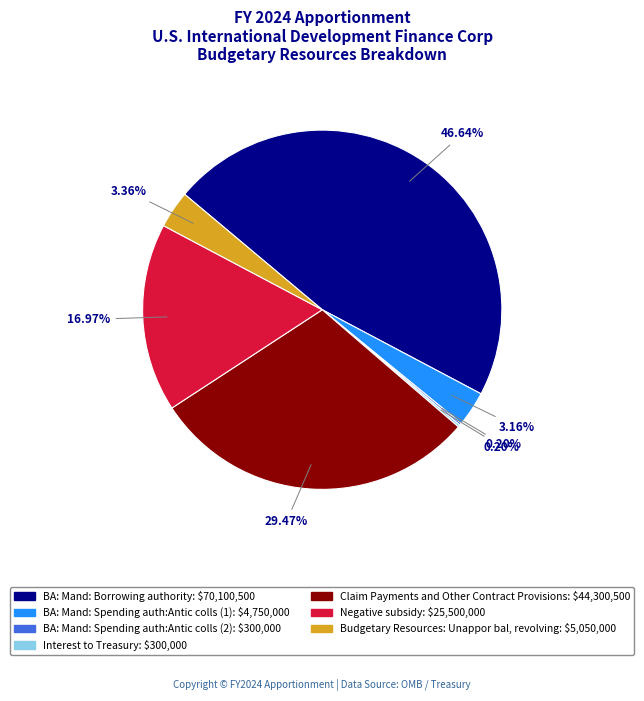

What is the largest slice in the pie chart?

BA: Mand: Borrowing authority